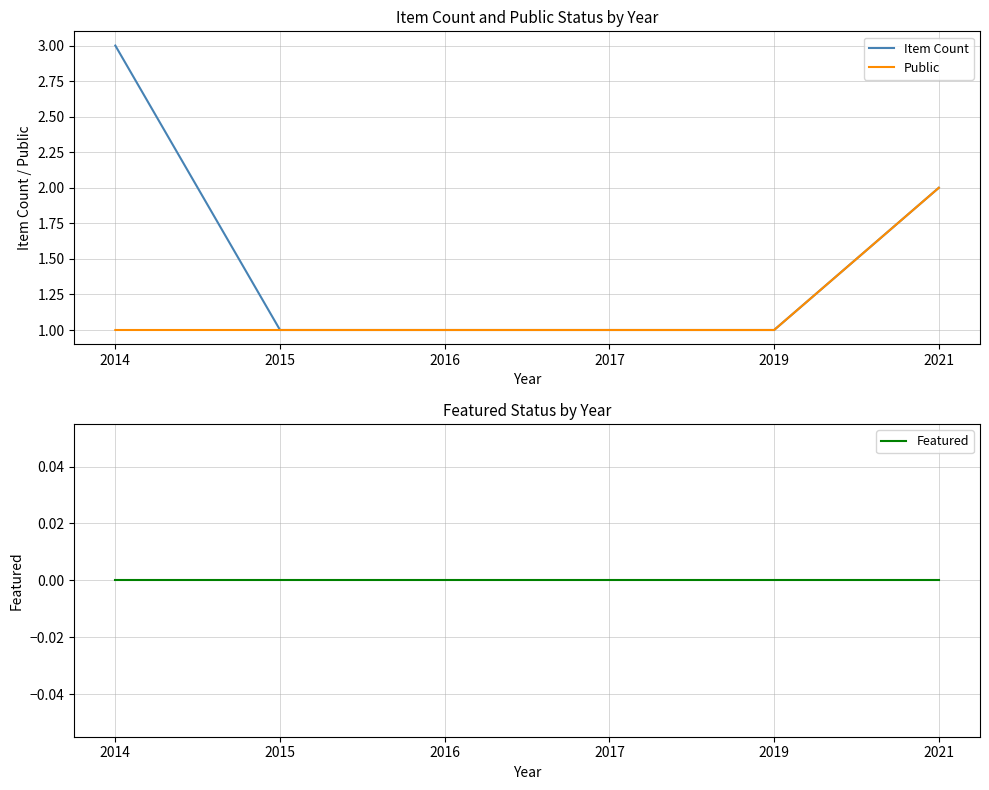

What is the difference between the maximum and minimum values in the Public series?

1